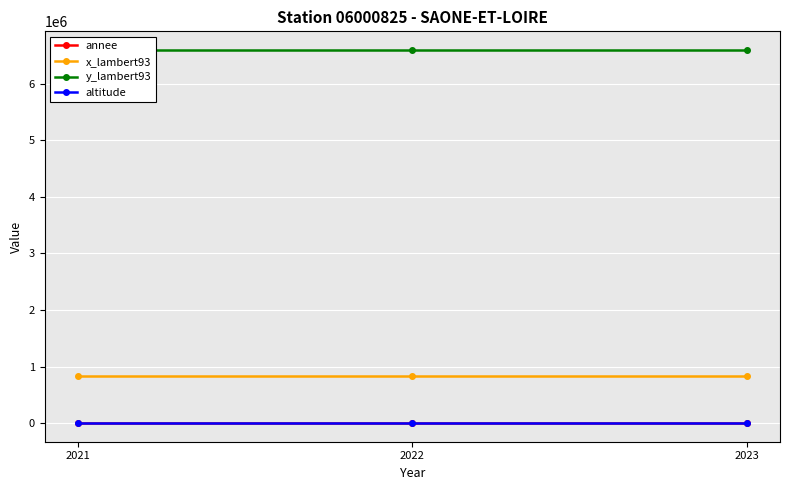

How many data points in annee are less than 2022?

1